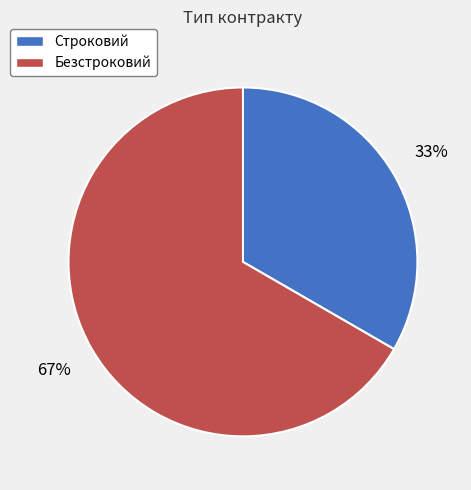

Combined, do Безстроковий and Строковий account for over 50%?

Yes